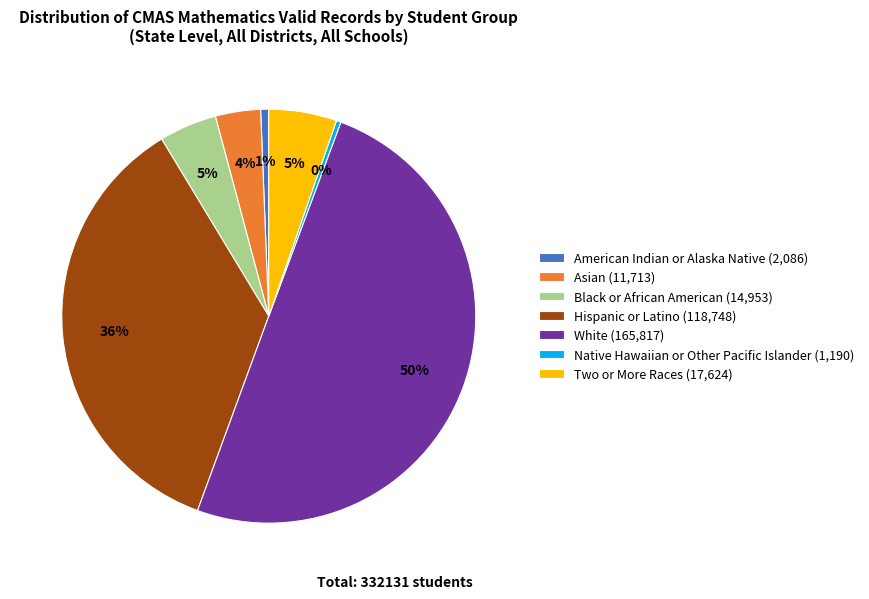

What percentage is the Two or More Races slice, to the nearest percent?

5%